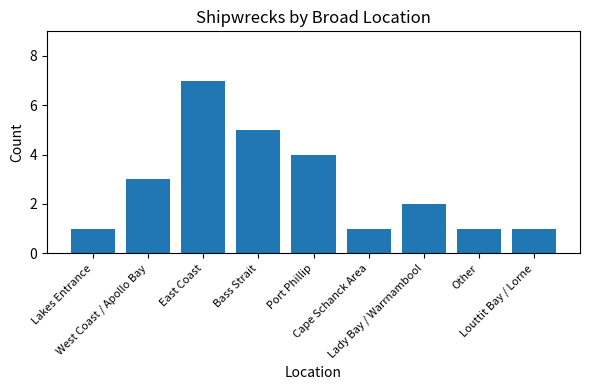

What is the sum of all values?

25